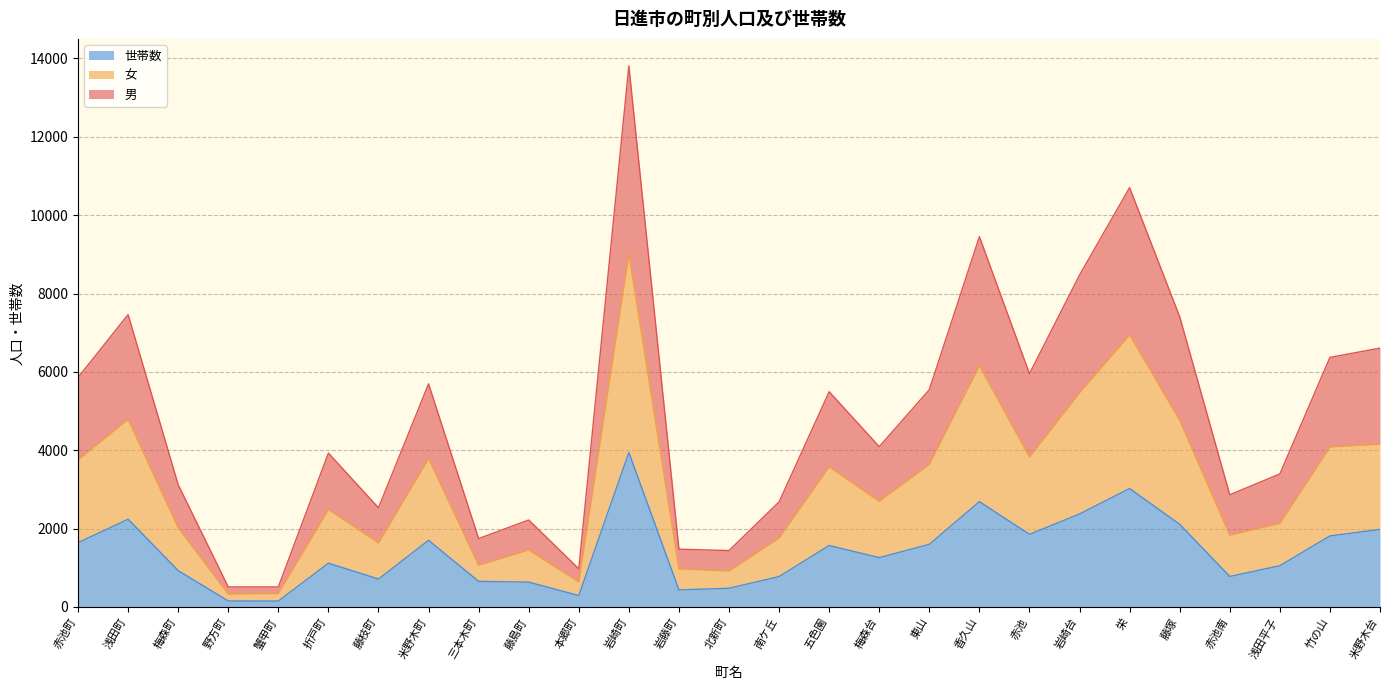

Reading left to right, list all the values displayed in this chart.

男: 赤池町=5856	浅田町=7462	梅森町=3121	野方町=511	蟹甲町=512	折戸町=3927	藤枝町=2531	米野木町=5695	三本木町=1746	藤島町=2220	本郷町=975	岩崎町=13809	岩藤町=1475	北新町=1440	南ケ丘=2682	五色園=5494	梅森台=4091	東山=5546	香久山=9452	赤池=5953	岩崎台=8472	栄=10703	藤塚=7408	赤池南=2864	浅田平子=3395	竹の山=6370	米野木台=6607
女: 赤池町=3756	浅田町=4790	梅森町=2023	野方町=333	蟹甲町=346	折戸町=2491	藤枝町=1635	米野木町=3790	三本木町=1066	藤島町=1456	本郷町=639	岩崎町=9014	岩藤町=974	北新町=919	南ケ丘=1762	五色園=3580	梅森台=2696	東山=3644	香久山=6162	赤池=3828	岩崎台=5468	栄=6947	藤塚=4766	赤池南=1833	浅田平子=2135	竹の山=4084	米野木台=4158
世帯数: 赤池町=1642	浅田町=2239	梅森町=928	野方町=153	蟹甲町=151	折戸町=1118	藤枝町=713	米野木町=1702	三本木町=653	藤島町=634	本郷町=292	岩崎町=3943	岩藤町=435	北新町=478	南ケ丘=776	五色園=1570	梅森台=1259	東山=1600	香久山=2688	赤池=1854	岩崎台=2374	栄=3023	藤塚=2109	赤池南=779	浅田平子=1053	竹の山=1813	米野木台=1980